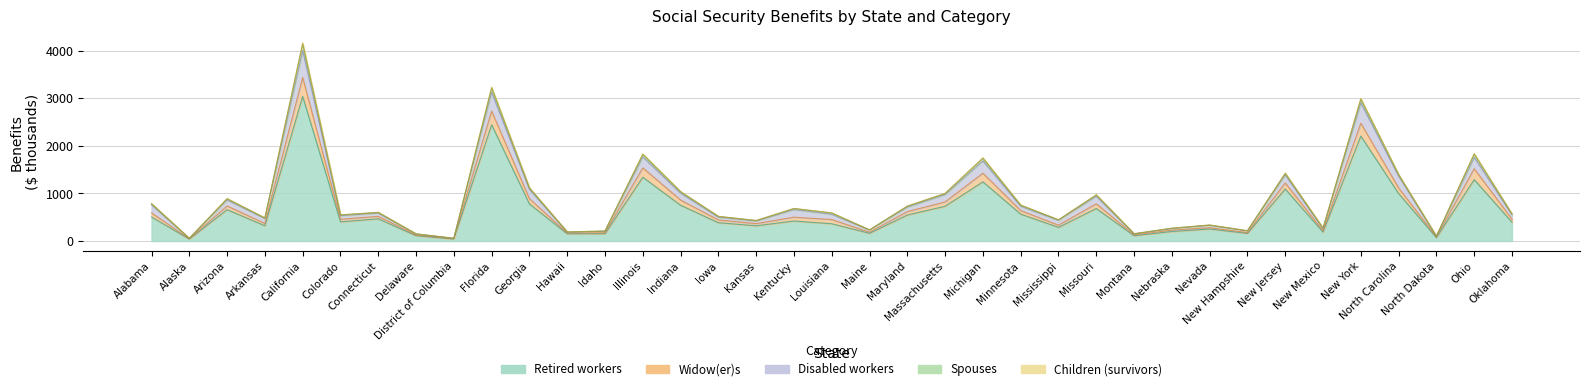

What is the average value of the Retired workers series?

645.3